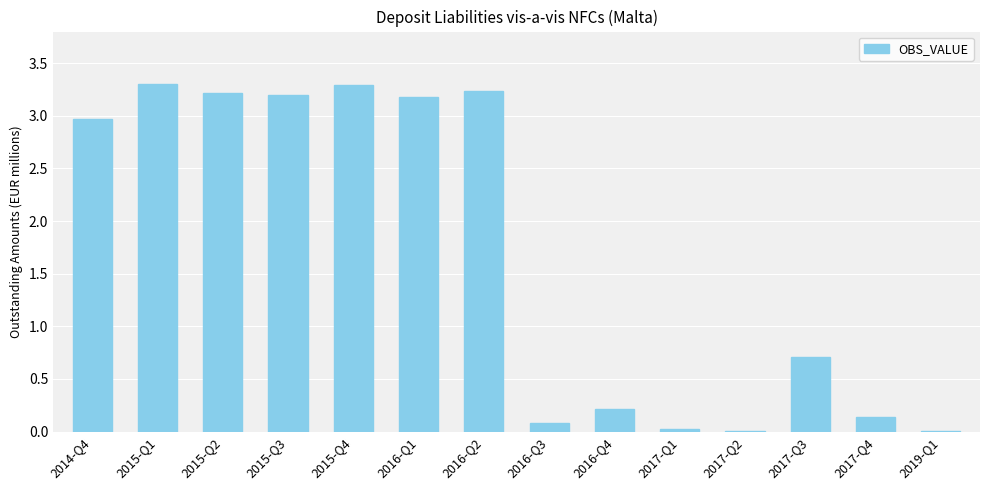

At which label is the value closest to 1?

2017-Q3